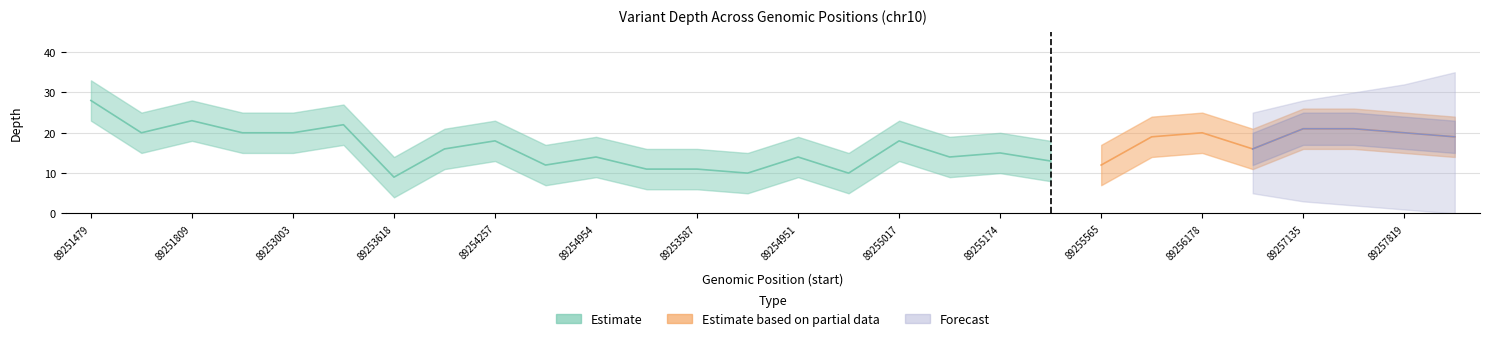

True or false: depth_lower and depth_upper cross at least once.

False